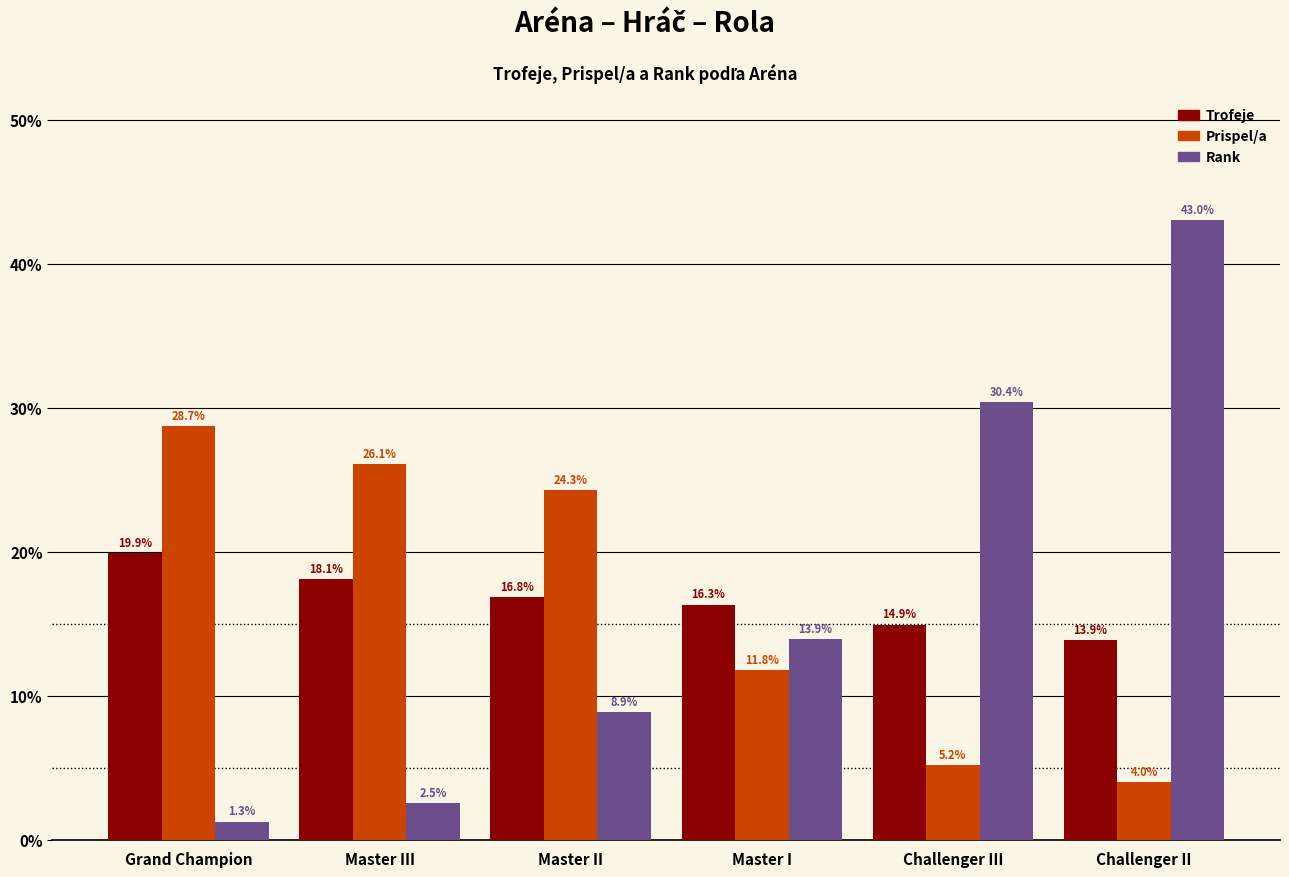

How many groups of bars are there?

6